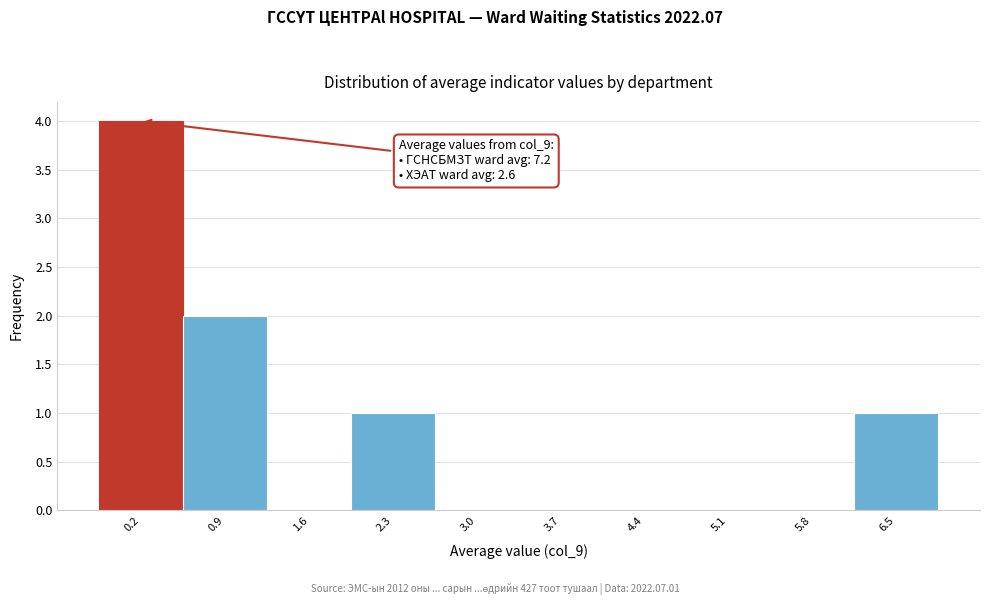

Reading left to right, list all the values displayed in this chart.

0.2=4	0.9=2	1.6=0	2.3=1	3.0=0	3.7=0	4.4=0	5.1=0	5.8=0	6.5=1